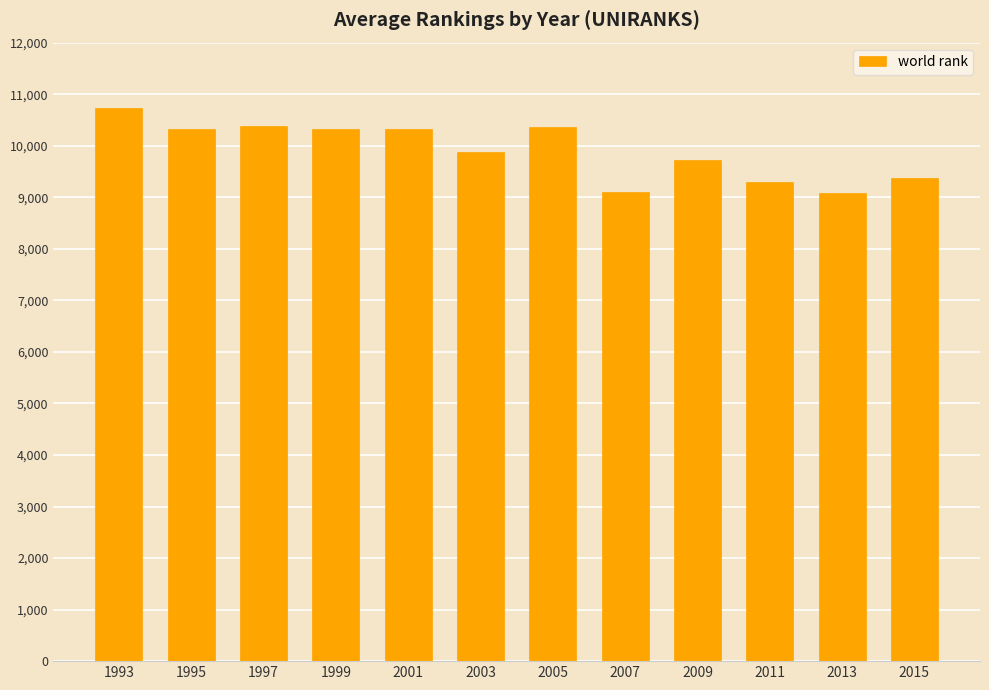

What is the difference between the values at 2009 and 1997?

659